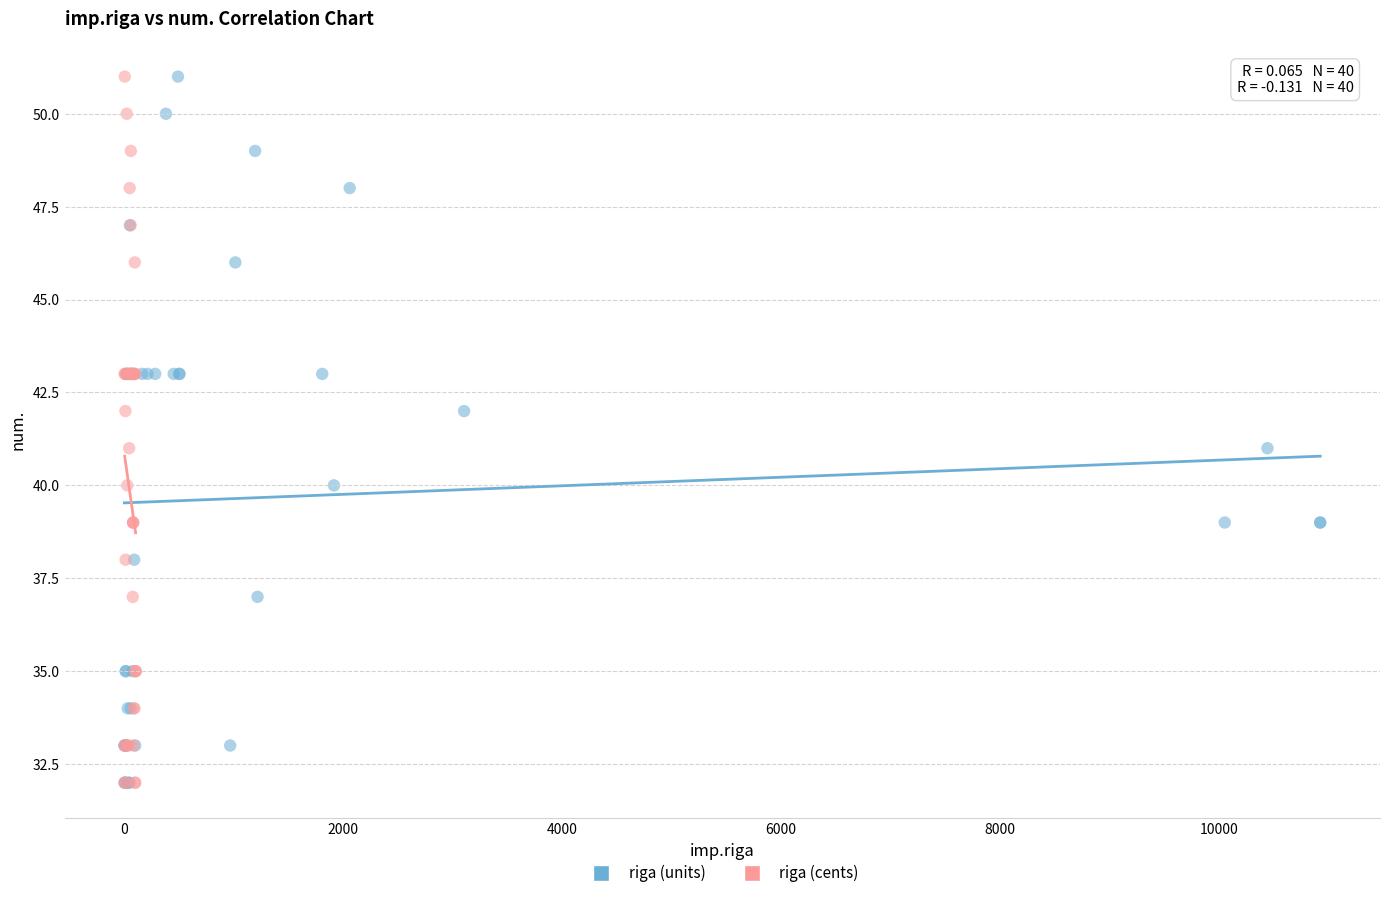

What are all the series names shown in the legend?

riga (units), riga (cents)